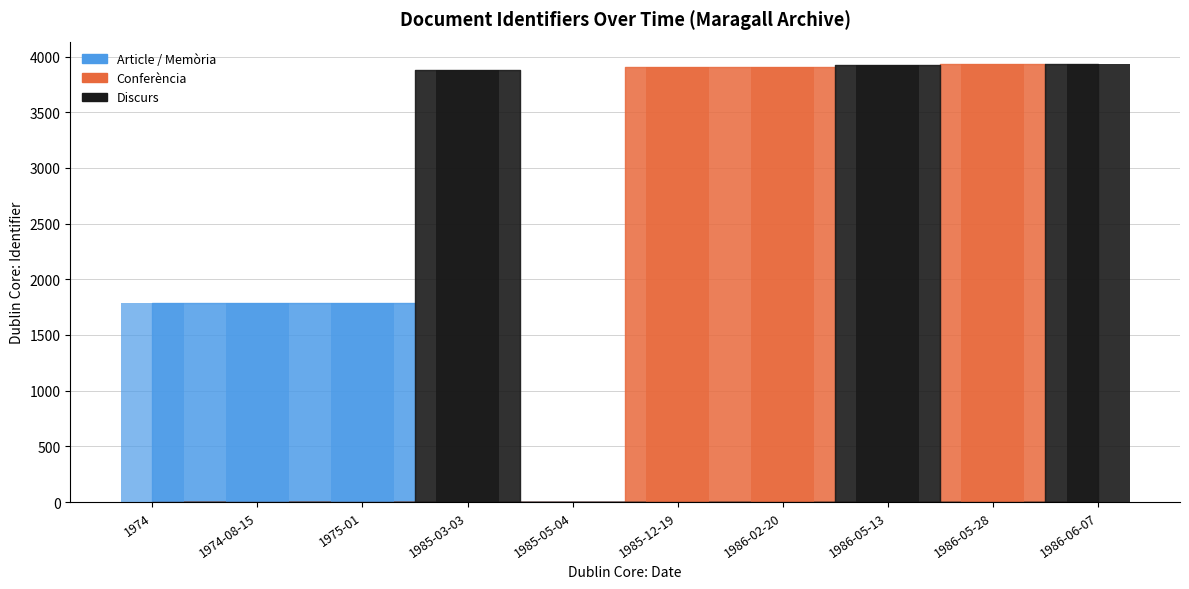

What is the difference between the values at 1975-01 and 1985-03-03?

2095